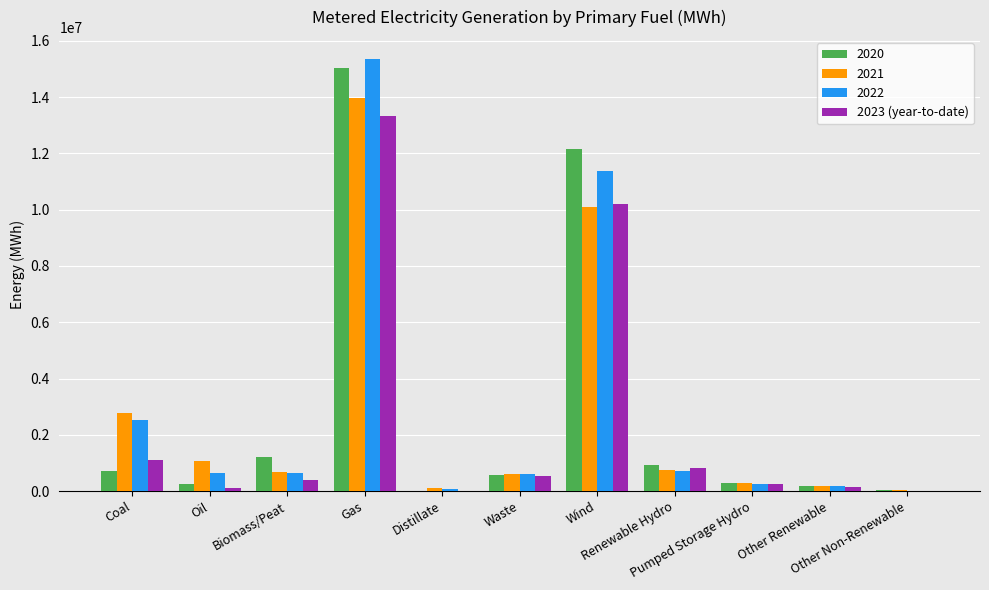

What is the maximum value shown in the chart?

15363430